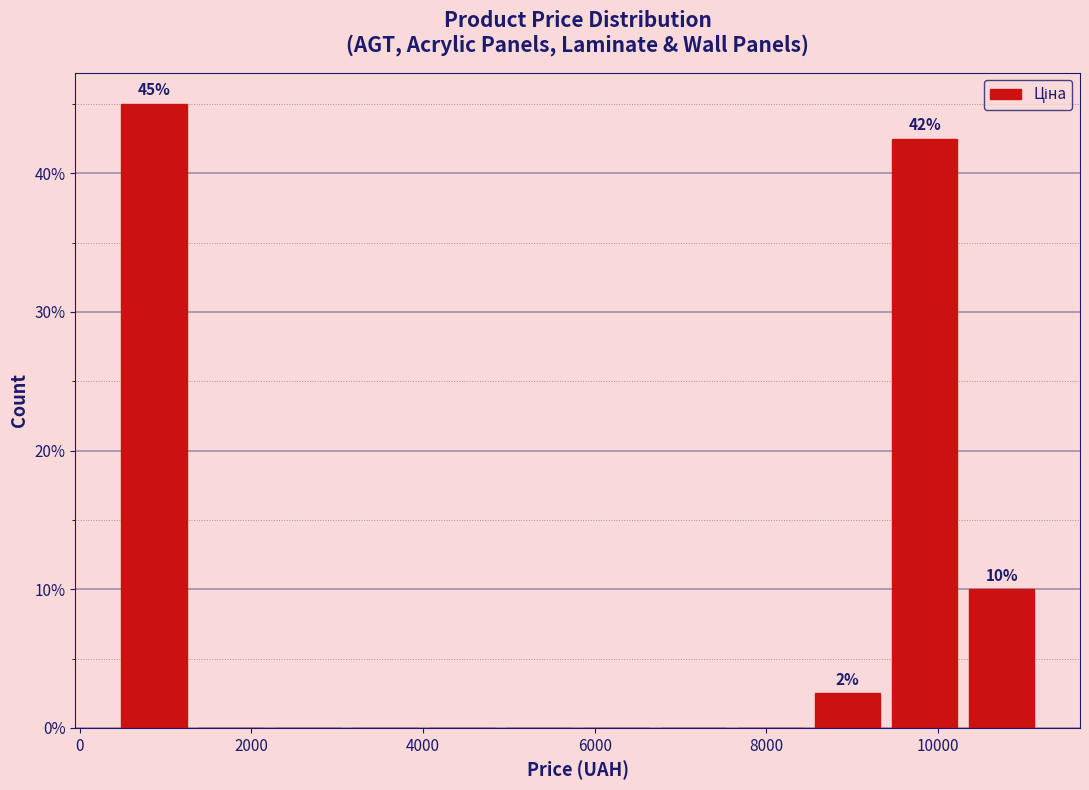

Over which range of the x-axis is the bar tallest?

400 to 1400